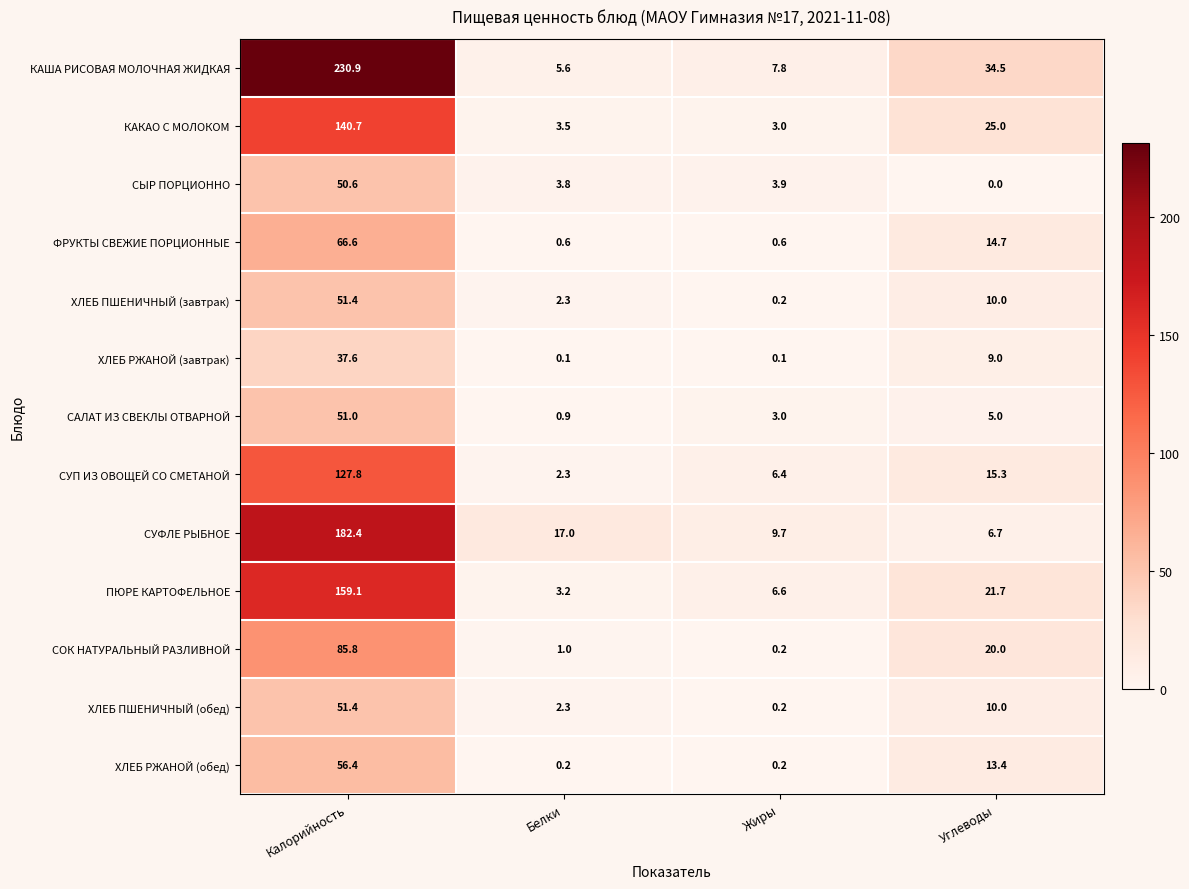

At which category does the chart reach its peak across all series?

Калорийность